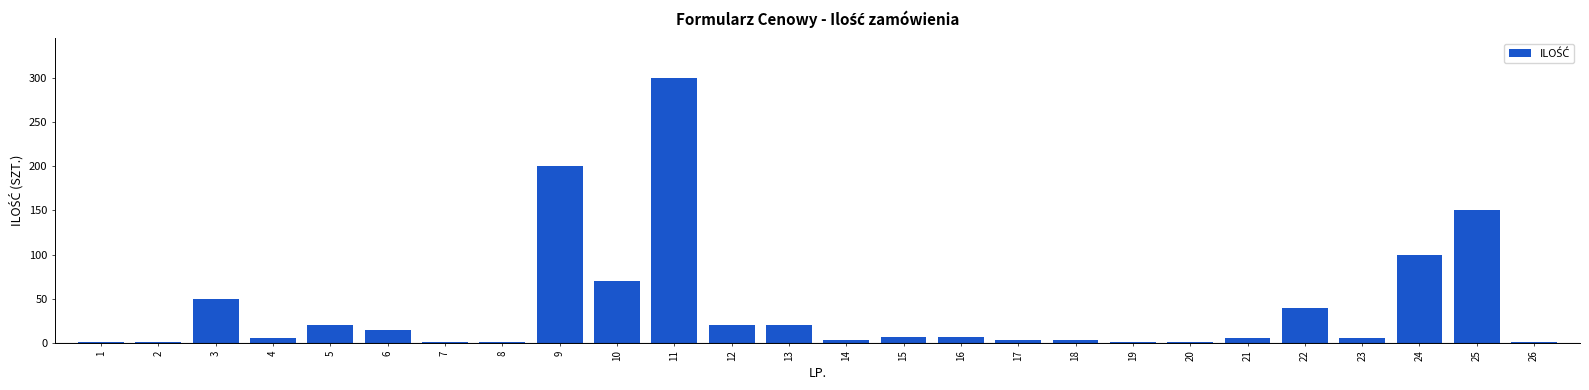

Reading right to left, extract all data points from this chart.

26=1	25=150	24=100	23=5	22=40	21=5	20=1	19=1	18=3	17=3	16=7	15=7	14=3	13=20	12=20	11=300	10=70	9=200	8=1	7=1	6=15	5=20	4=5	3=50	2=1	1=1